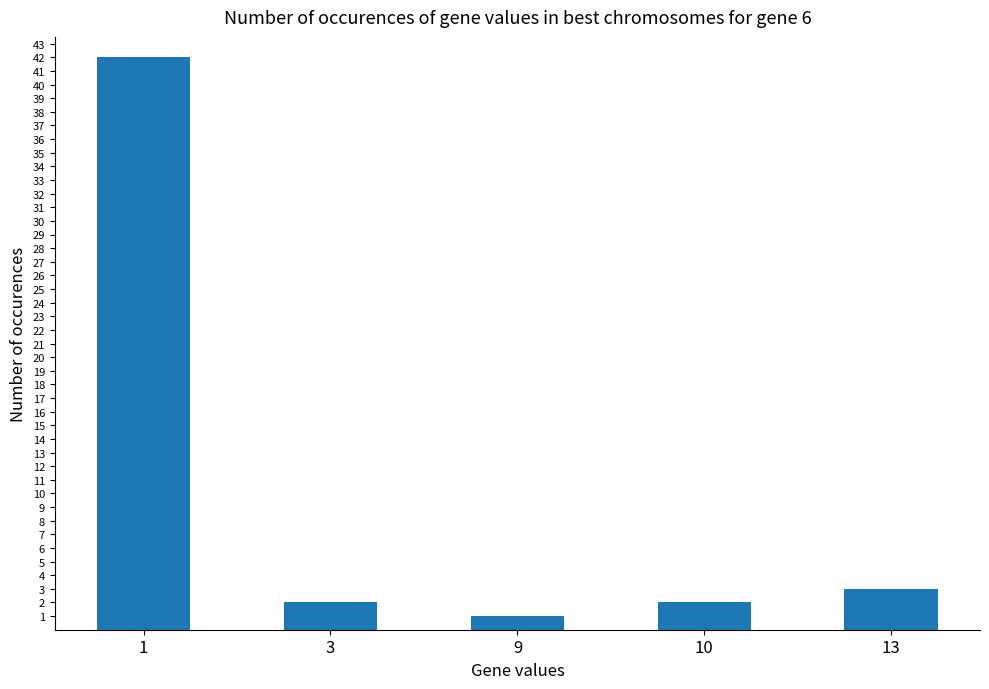

Approximately how many times larger is the value at 13 compared to 1?

0.1